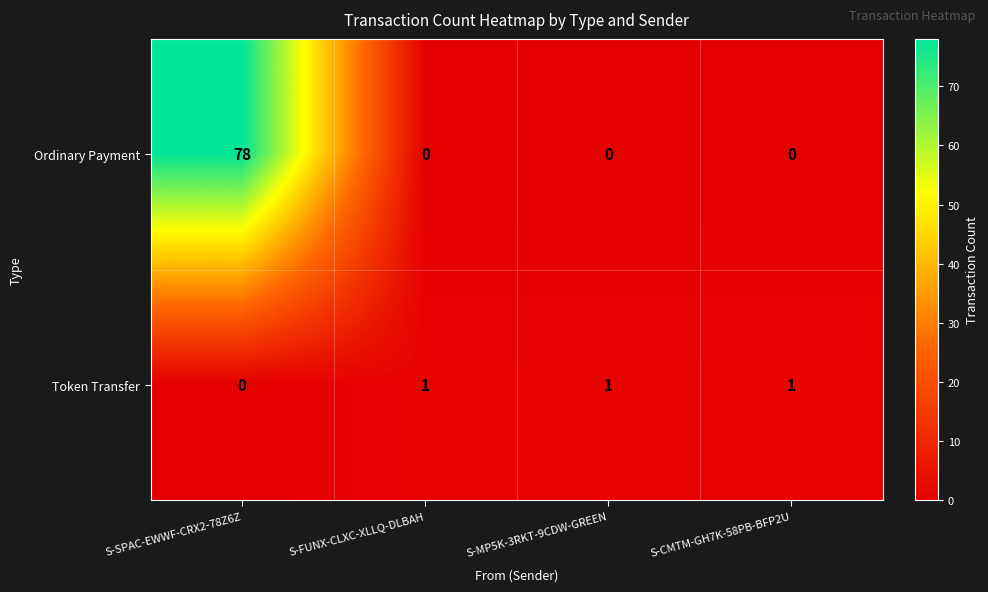

Which series has the largest total across all categories?

Ordinary Payment